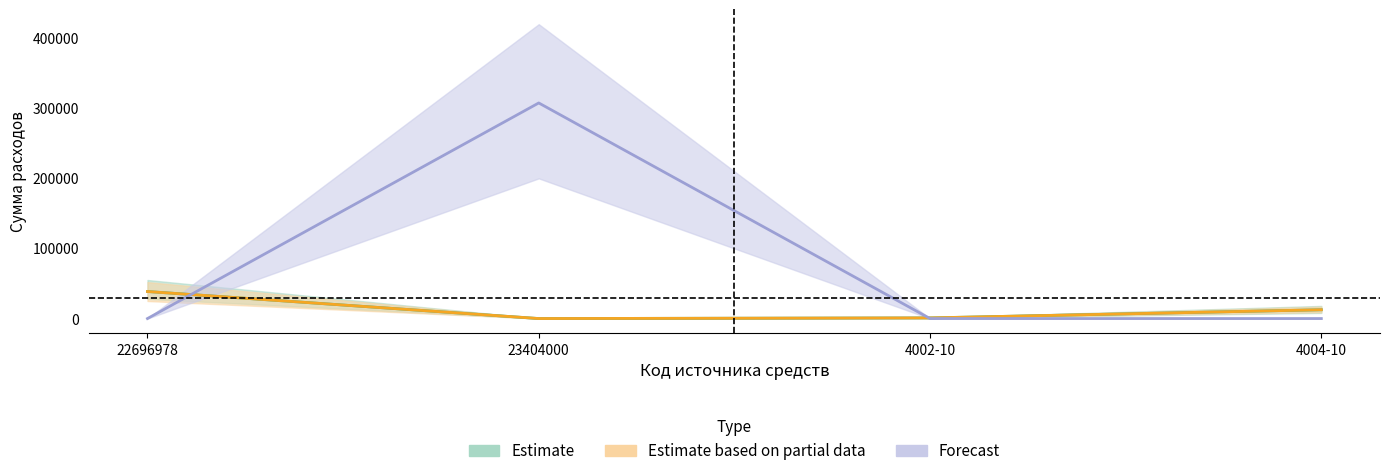

Which series has the largest total across all categories?

Forecast